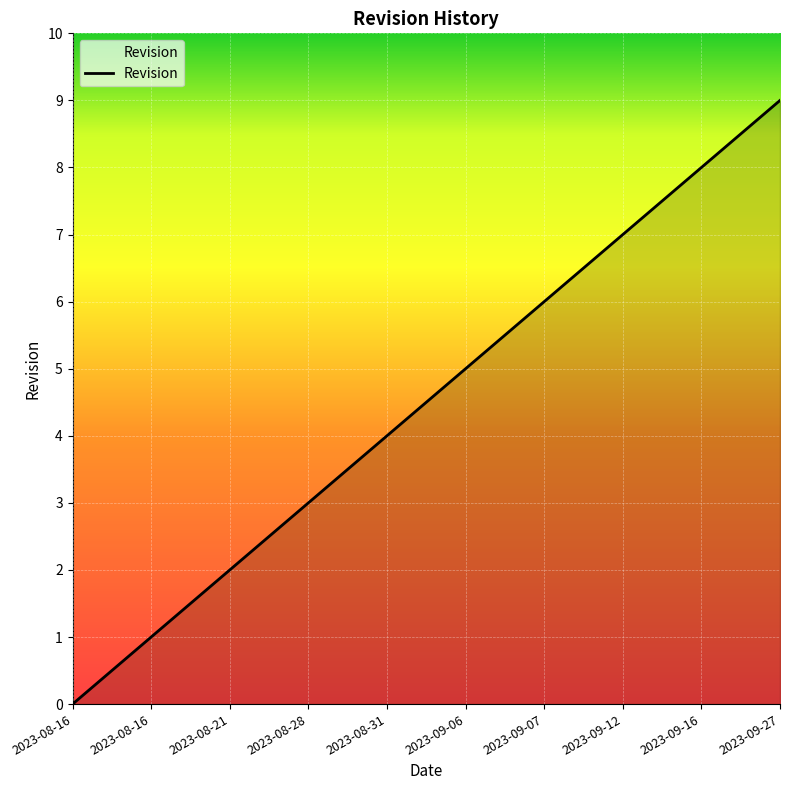

The chart shows a value of 6 at 2023-08-31. True or false?

False